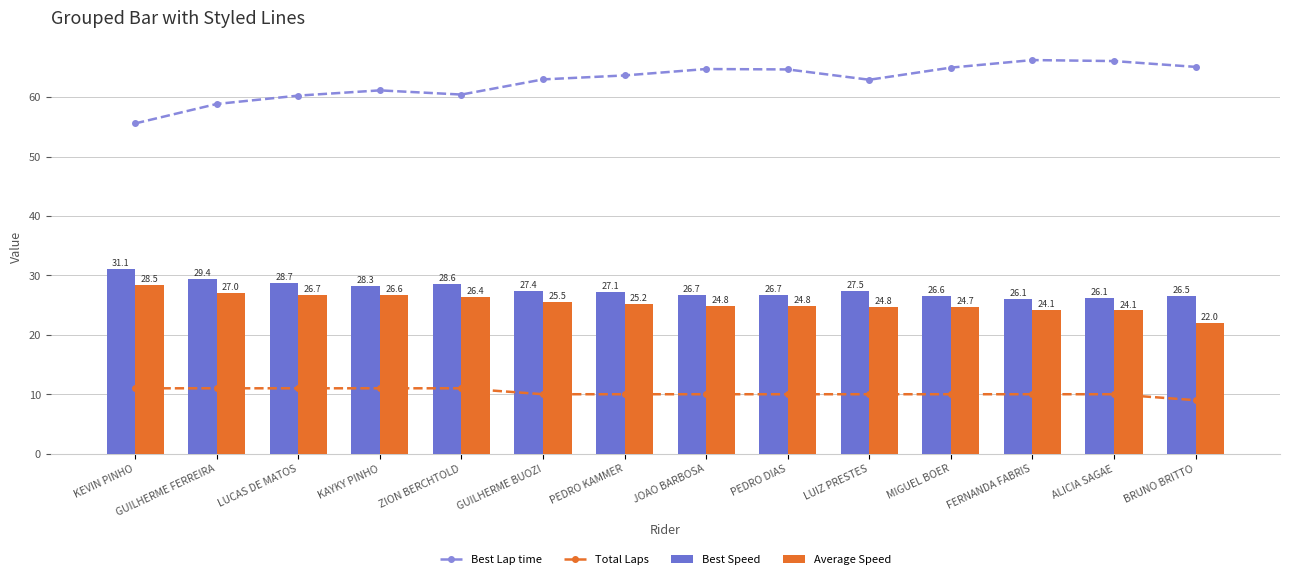

Rank the categories by Best Speed value from lowest to highest.

FERNANDA FABRIS, ALICIA SAGAE, BRUNO BRITTO, MIGUEL BOER, JOAO BARBOSA, PEDRO DIAS, PEDRO KAMMER, GUILHERME BUOZI, LUIZ PRESTES, KAYKY PINHO, ZION BERCHTOLD, LUCAS DE MATOS, GUILHERME FERREIRA, KEVIN PINHO